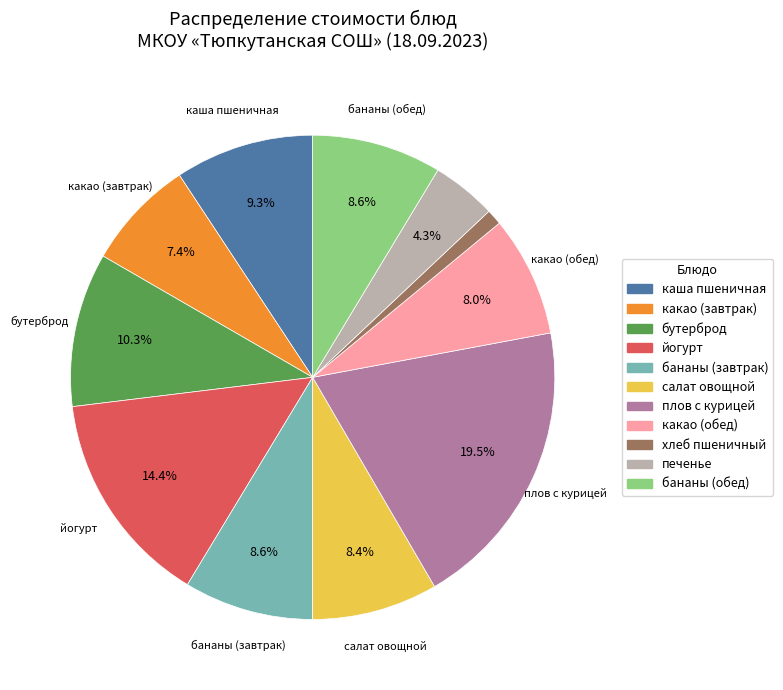

To the nearest percent, what is the combined percentage of хлеб пшеничный and плов с курицей?

21%